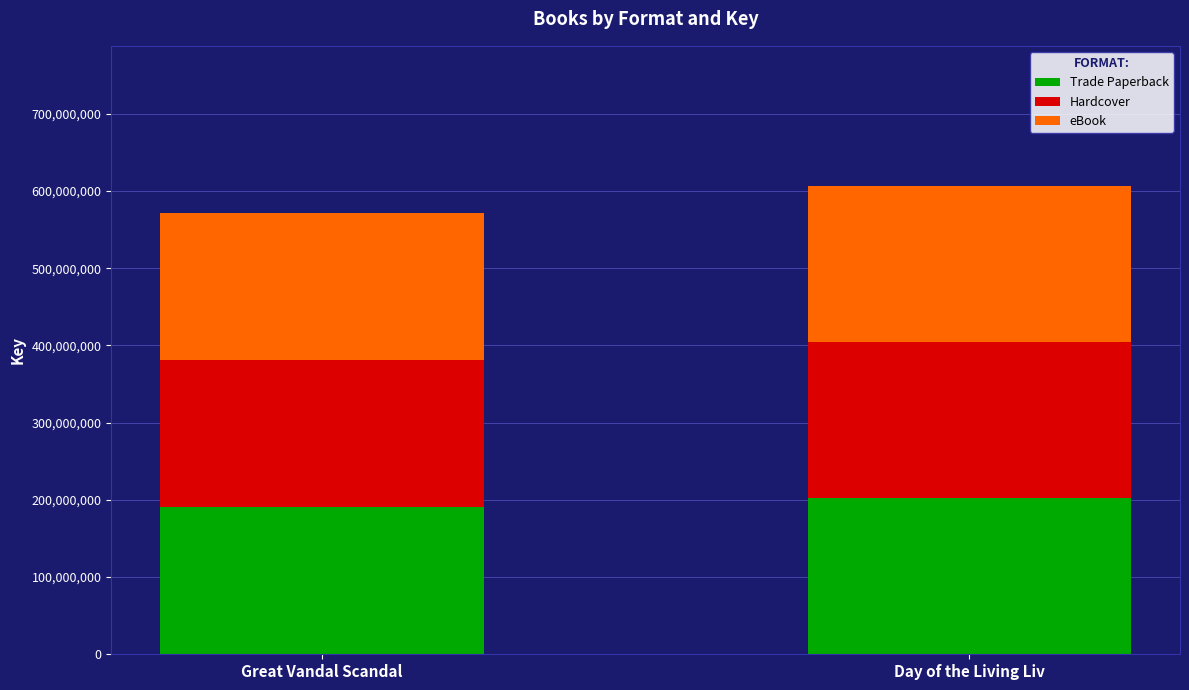

Reading left to right, list the values for the Trade Paperback series.

190670105	202080817